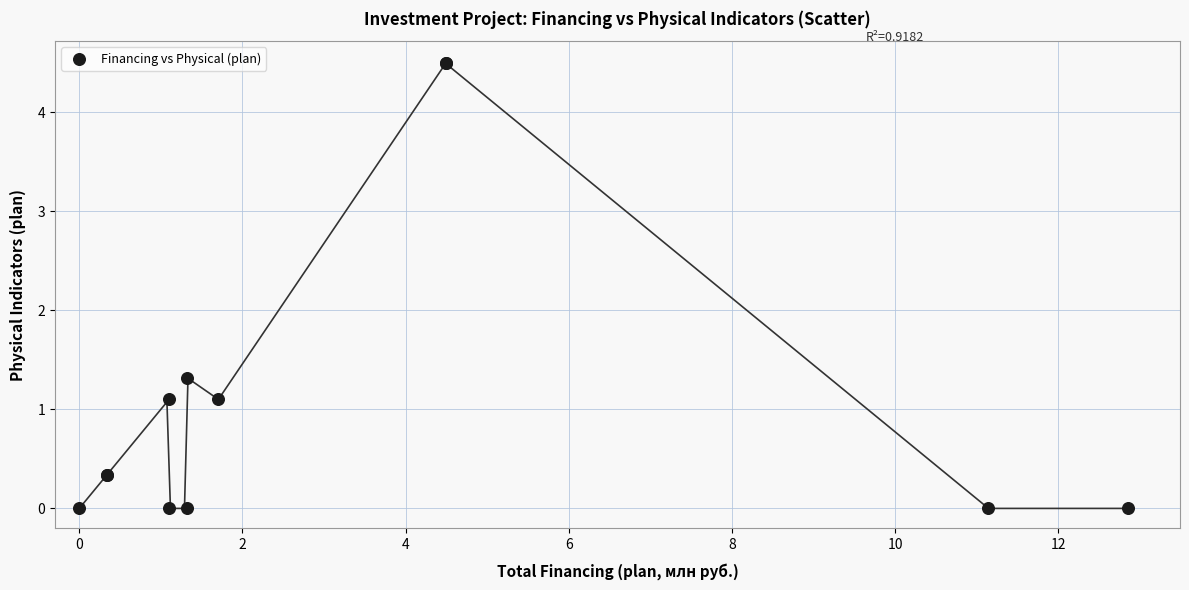

What Y value in the scatter plot is closest to 2?

1.3